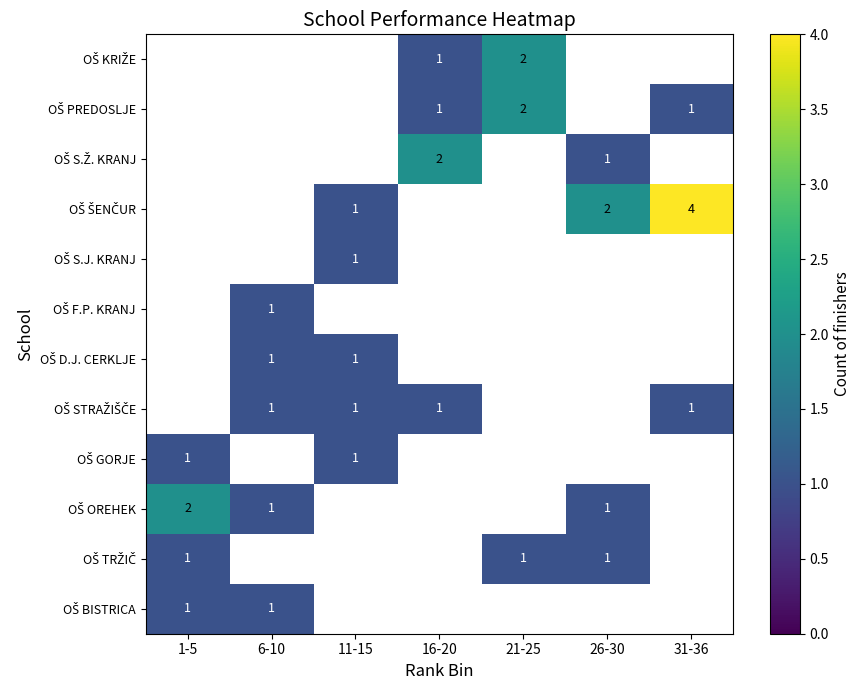

Count the number of data series in this chart.

12